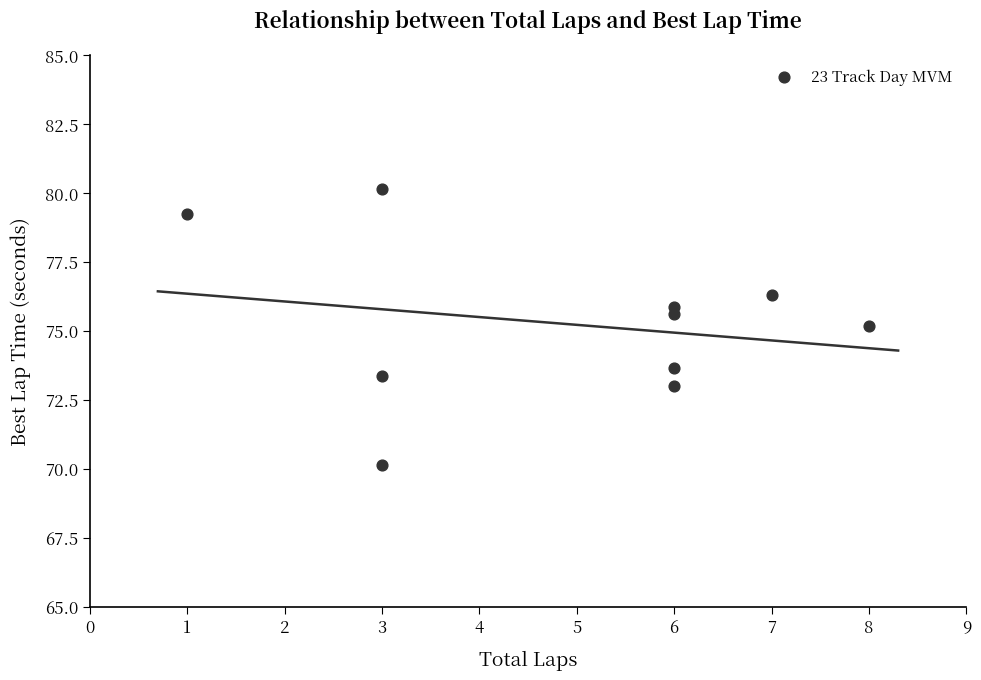

What is the average X value?

4.9